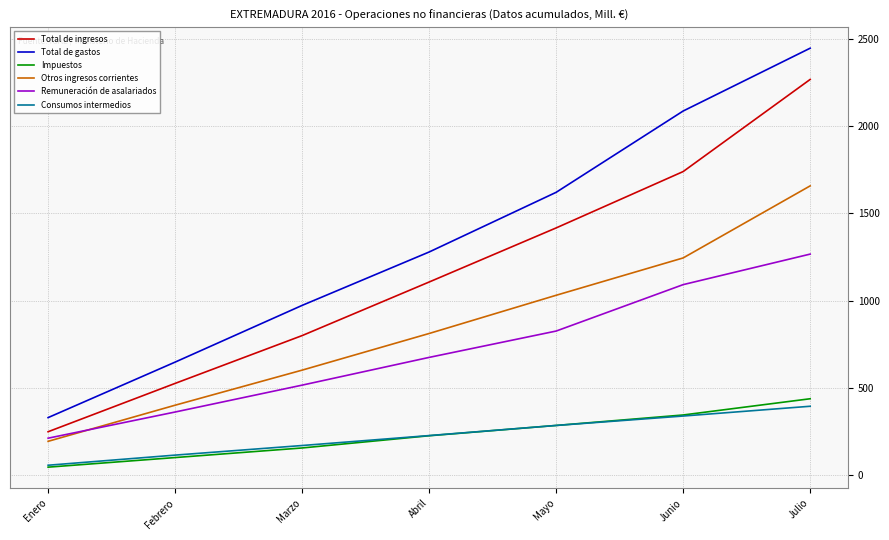

What are all the series names shown in the legend?

Total de ingresos, Total de gastos, Impuestos, Otros ingresos corrientes, Remuneración de asalariados, Consumos intermedios